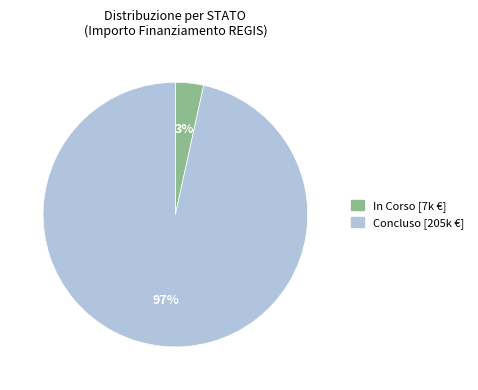

To the nearest percent, what is the average slice percentage?

50%